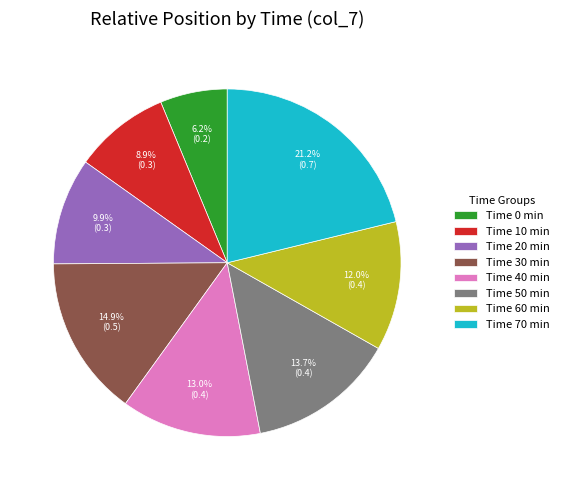

Does any single category account for the majority?

No